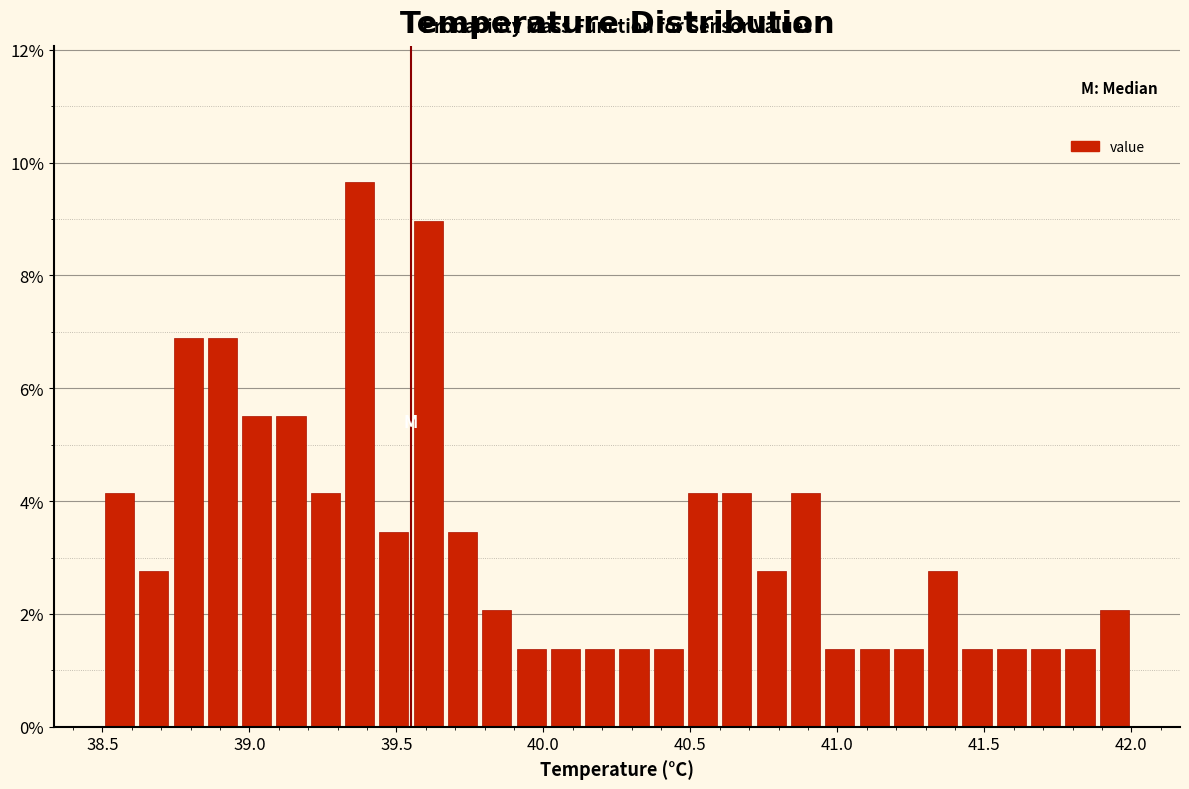

Around what value on the x-axis is the tallest bar? Give the approximate position of its centre, as read against the axis.

39.40